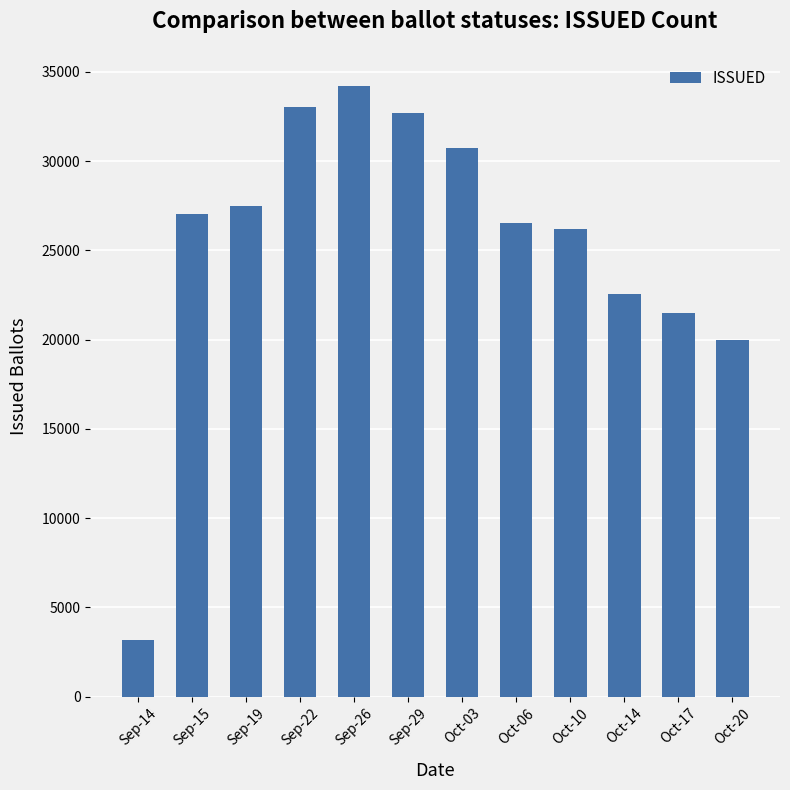

Is it true that the value at Oct-20 is 19973?

True